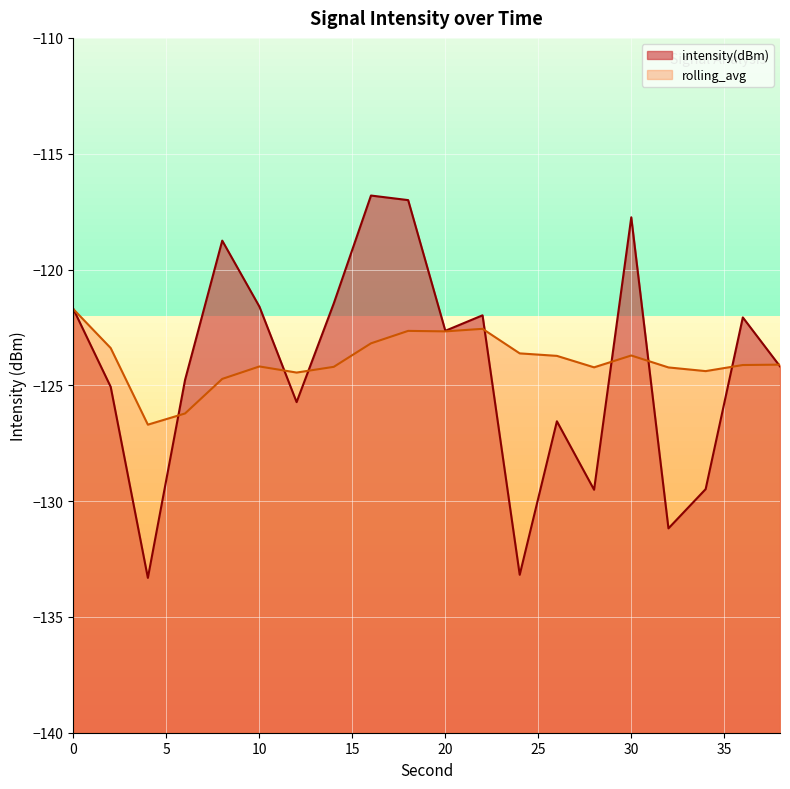

What is the value of the intensity(dBm) point at the 5th from the left?

-118.8